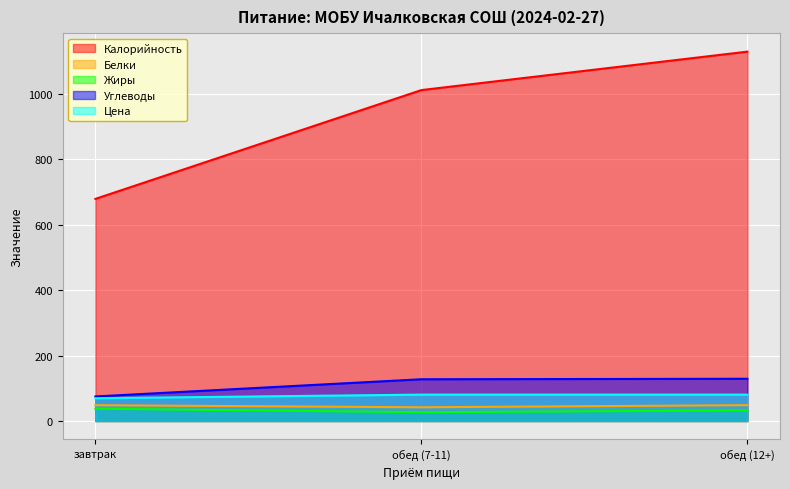

The Белки series shows 48.4 at обед (12+). True or false?

True